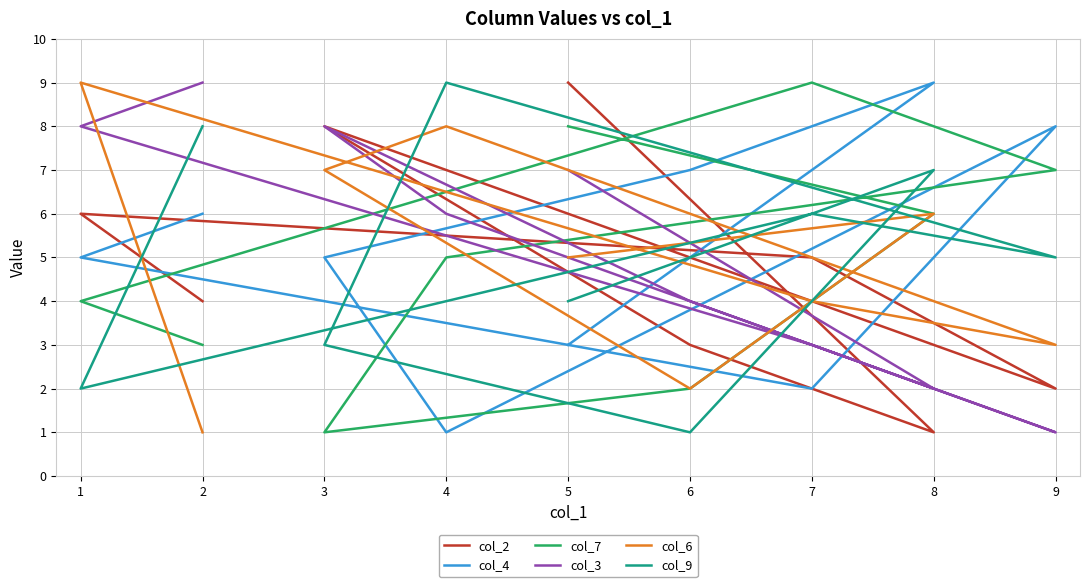

At how many categories does at least one series exceed 4?

9